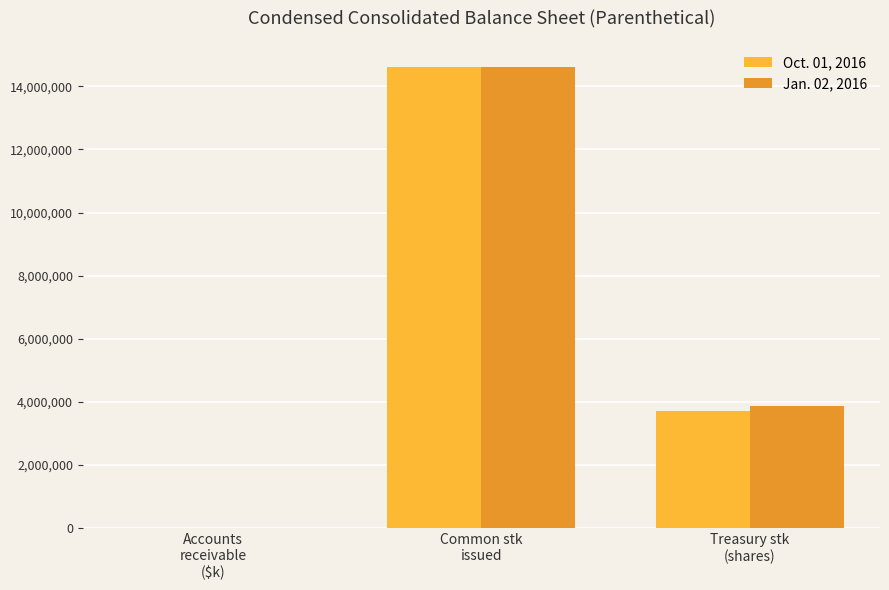

Between Accounts
receivable
($k) and Common stk
issued, which series saw the biggest shift?

Jan. 02, 2016